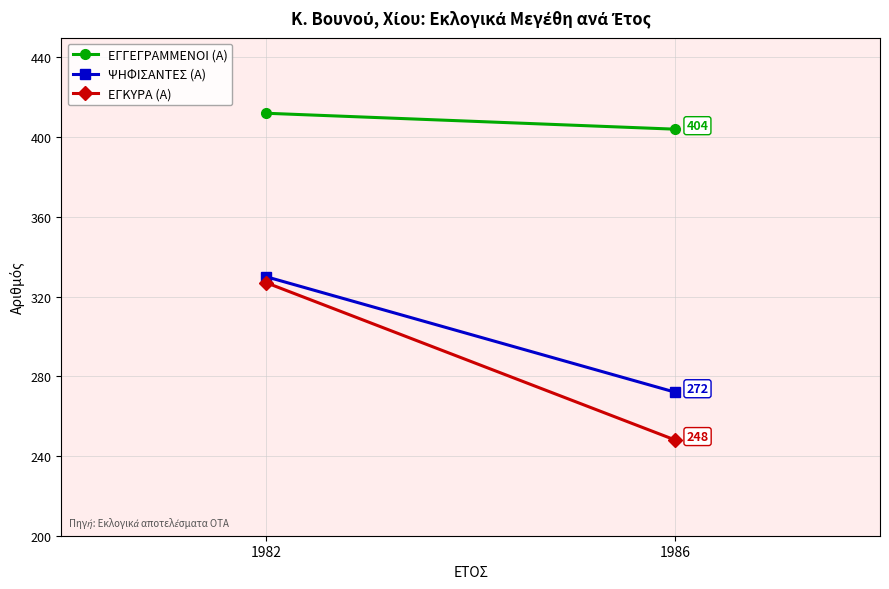

What value does the ΕΓΓΕΓΡΑΜΜΕΝΟΙ (Α) series have at 1986?

404